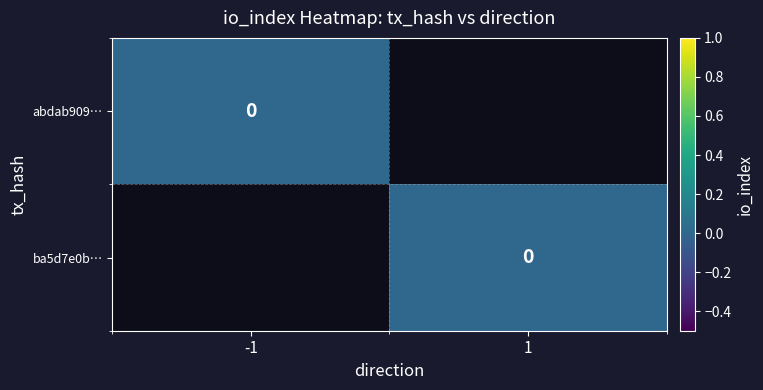

The abdab9093236d83dc36823312e9e83c3ddf7e5d series shows 1 at io_index. True or false?

False